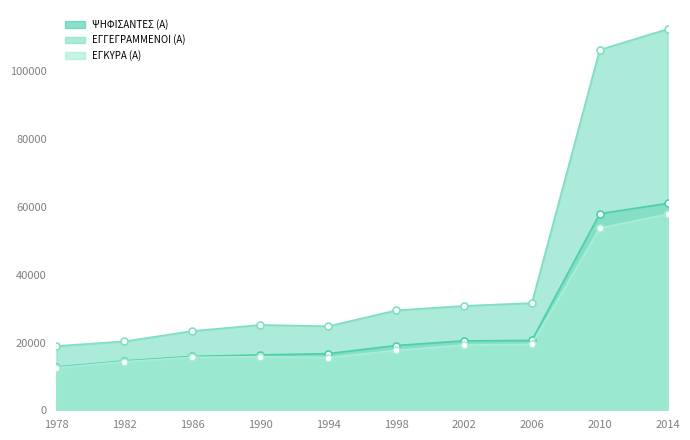

True or false: ΨΗΦΙΣΑΝΤΕΣ (Α) has more than 0 interior local peaks.

False